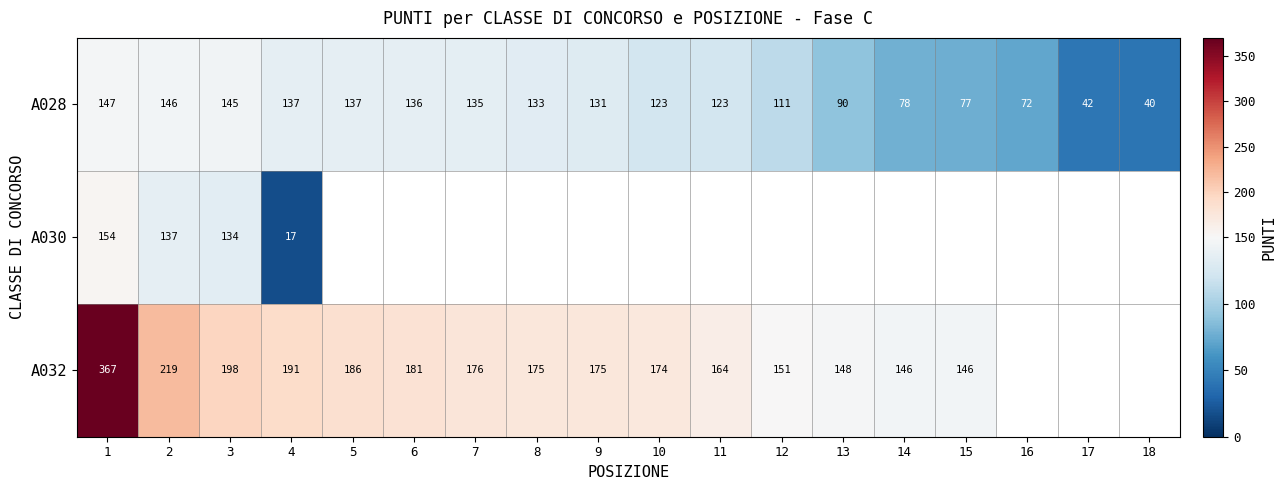

What is the spread (max minus min) of values at 2?

82